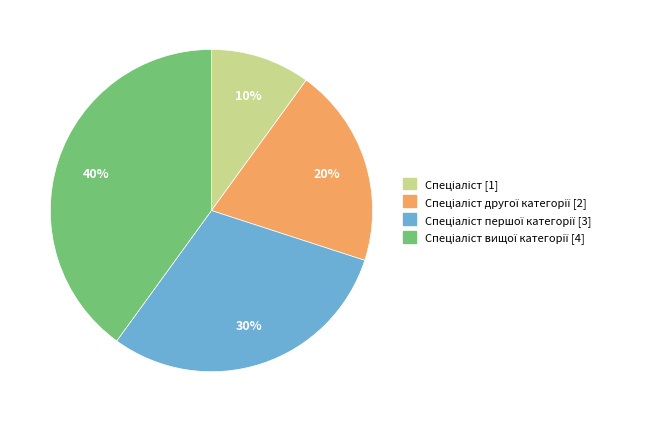

Count the number of slices in the pie.

4